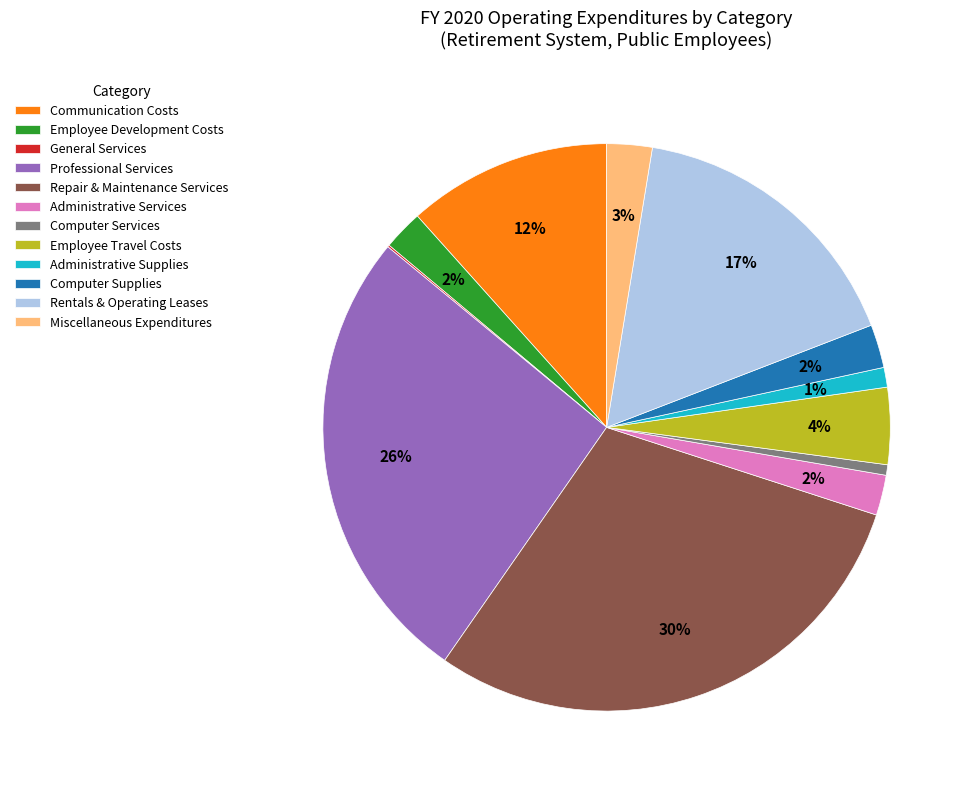

Is there a majority slice in this chart?

No